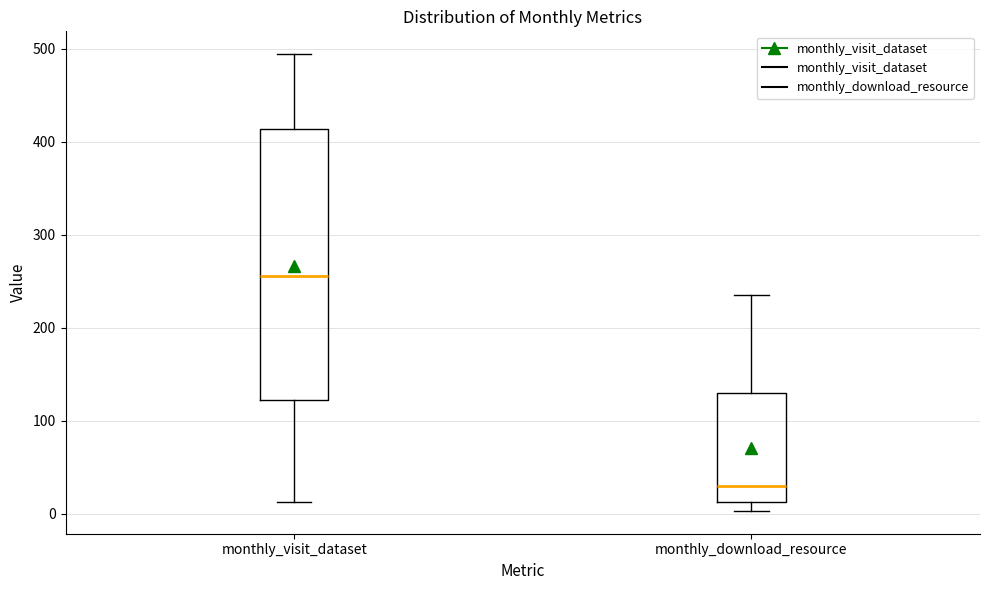

Which box is the tallest, from its lower edge to its upper edge?

monthly_visit_dataset